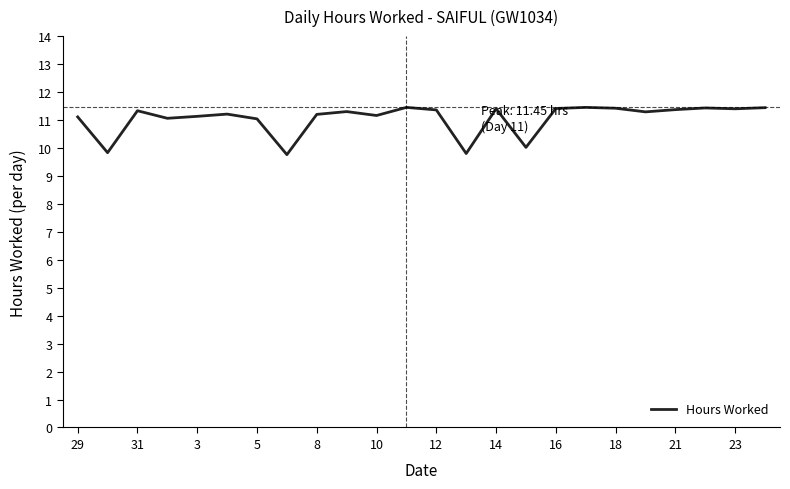

How many lines are shown in the chart?

1